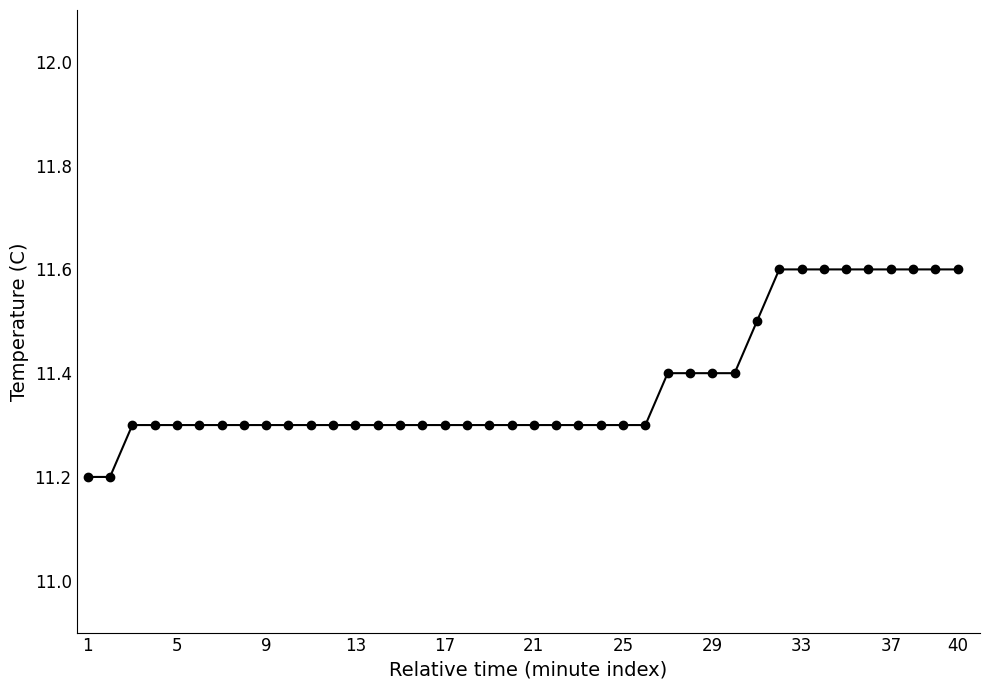

Count the values in the range 11 to 12.

40